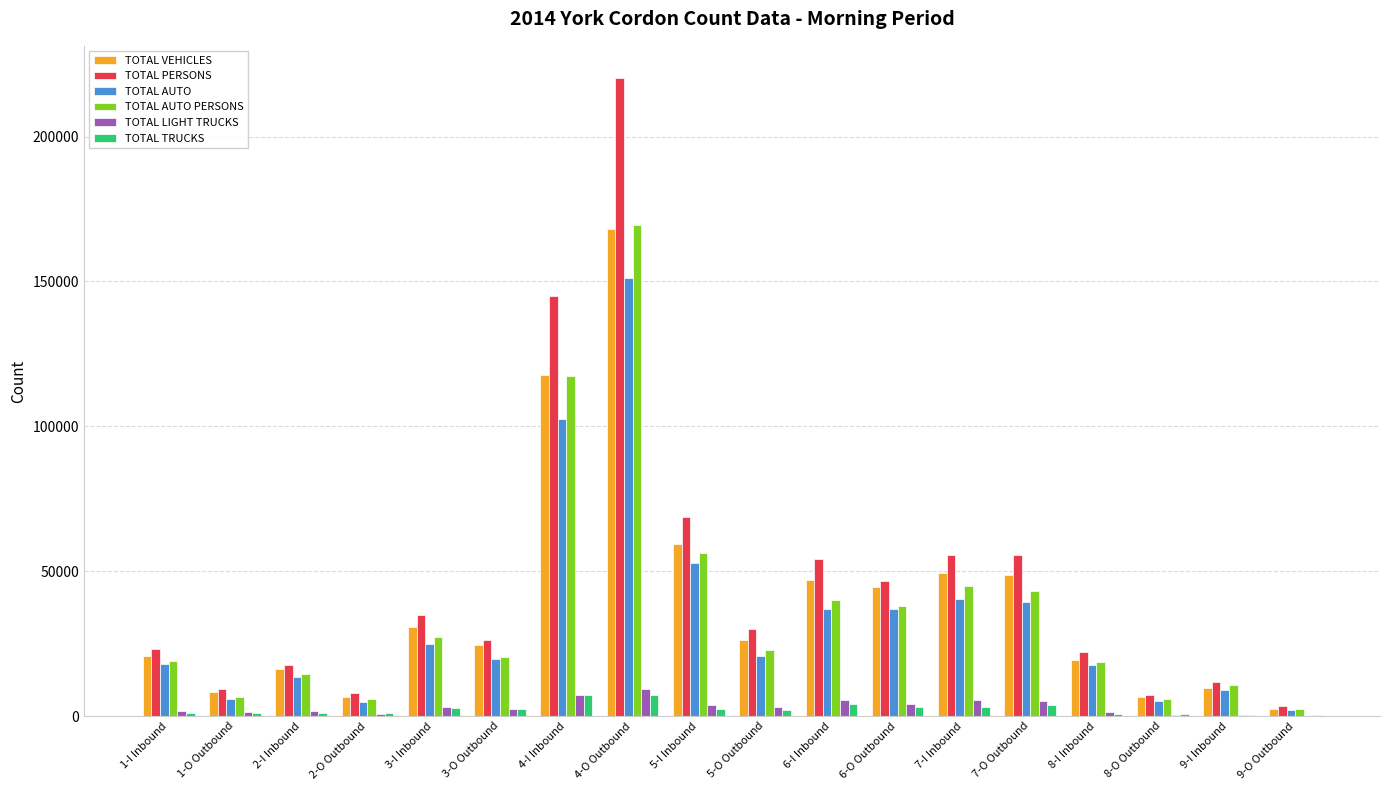

Is it true that TOTAL AUTO equals 2094 at 9-O Outbound?

True